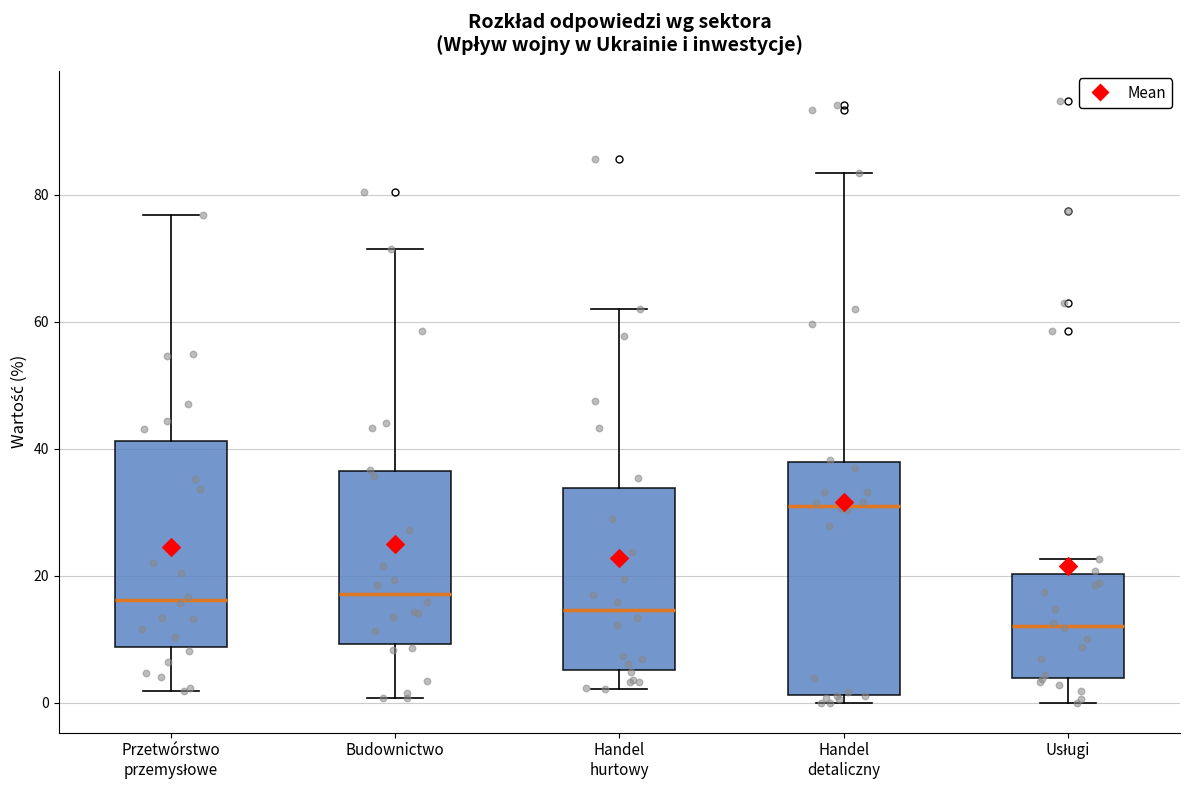

Reading left to right, read every box against the y-axis: the position of its median line, the range the box covers, and the ends of its whiskers. The values are not printed on the chart, so give them approximately, as read against the axis.

Przetwórstwo przemysłowe: median 16, box 8 to 42, whiskers 2 to 76
Budownictwo: median 18, box 10 to 36, whiskers 0 to 72
Handel hurtowy: median 14, box 6 to 34, whiskers 2 to 62
Handel detaliczny: median 30, box 2 to 38, whiskers 0 to 84
Usługi: median 12, box 4 to 20, whiskers 0 to 22